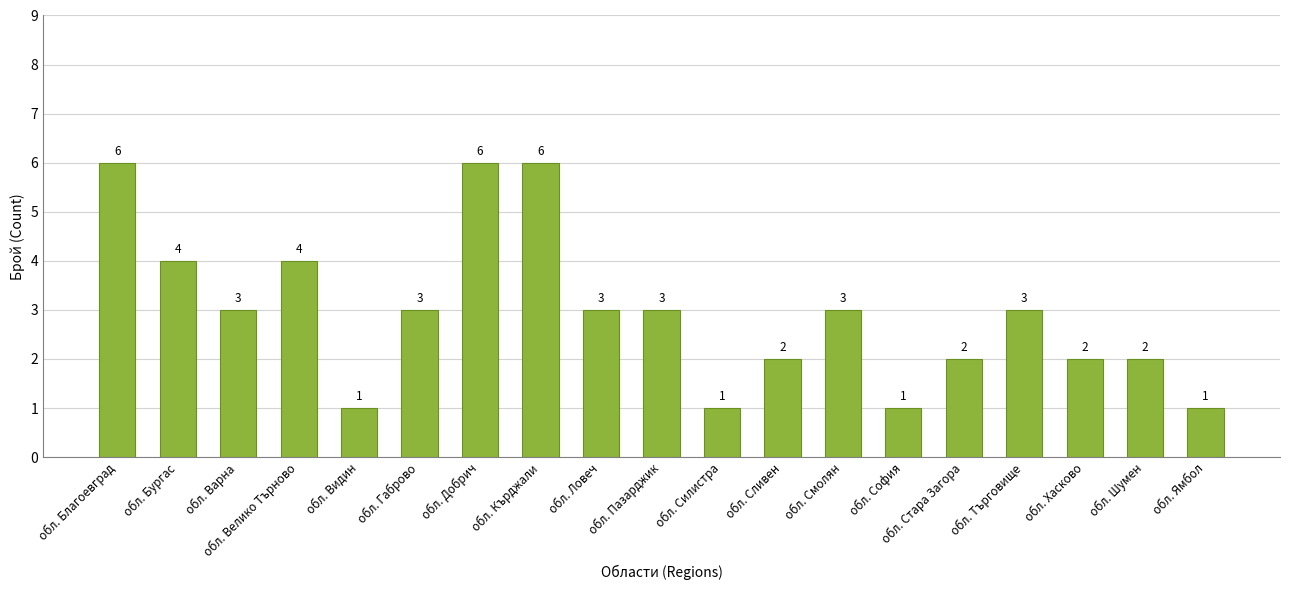

What is the change in value from обл. Силистра to обл. Шумен?

+1